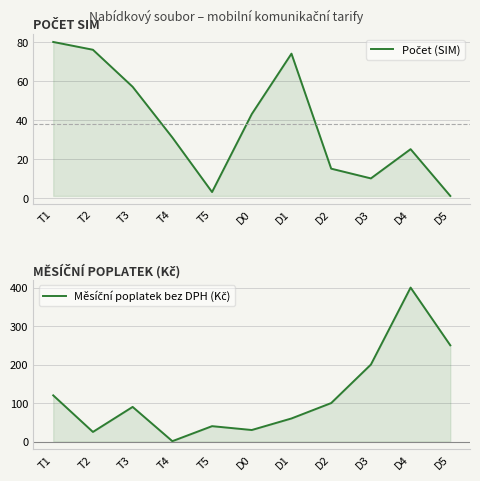

After their last crossing, which series has the higher values: Měsíční poplatek bez DPH (Kč) or Počet (SIM)?

Měsíční poplatek bez DPH (Kč)